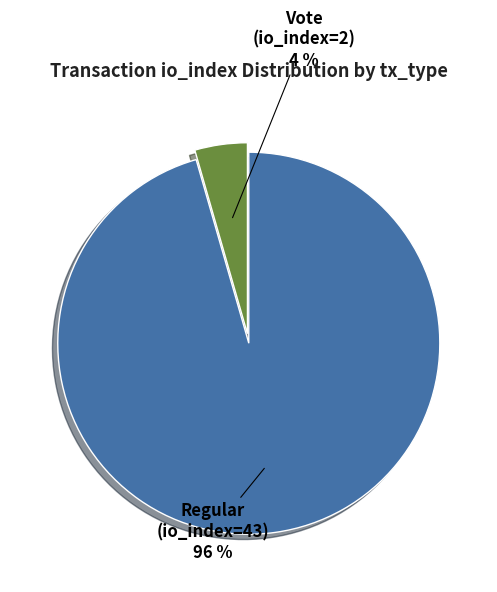

To the nearest percent, what is the average slice percentage?

50%